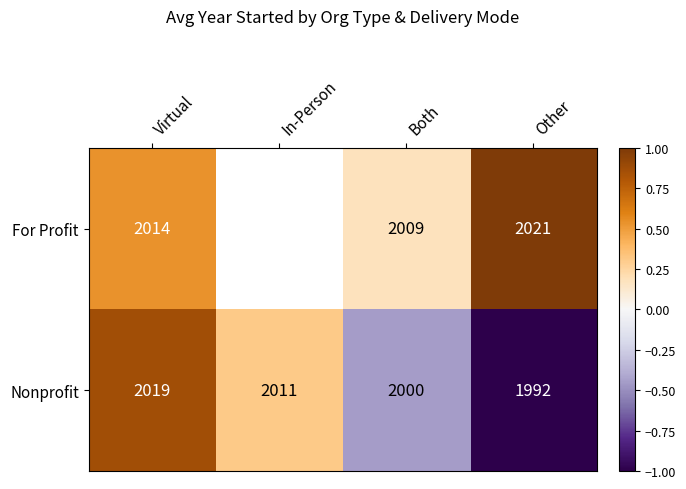

Rank the categories by Nonprofit value from highest to lowest.

Virtual, In-Person, Both, Other